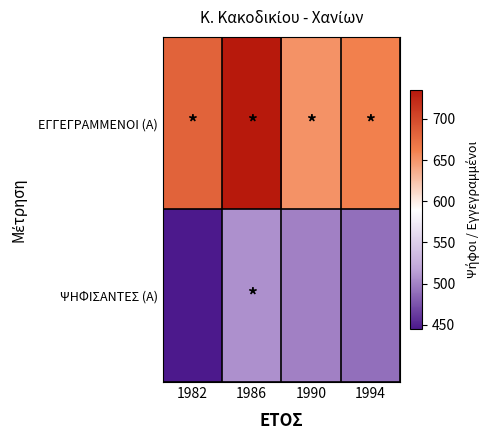

Reading left to right, transcribe all the data shown in this chart.

ΕΓΓΕΓΡΑΜΜΕΝΟΙ (Α): 1982=682	1986=735	1990=652	1994=662
ΨΗΦΙΣΑΝΤΕΣ (Α): 1982=445	1986=507	1990=499	1994=490